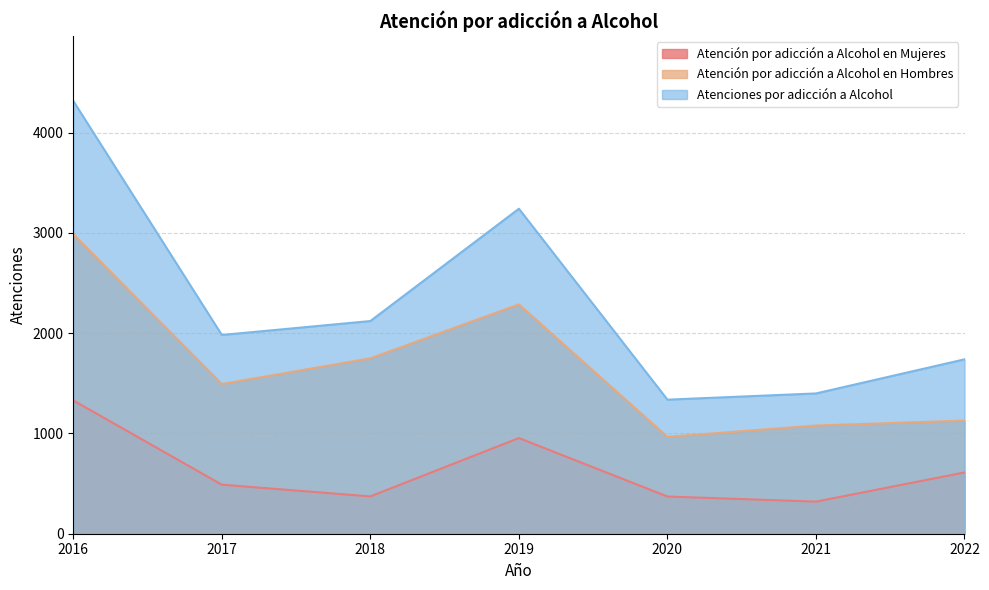

At which category does the chart reach its peak across all series?

2016